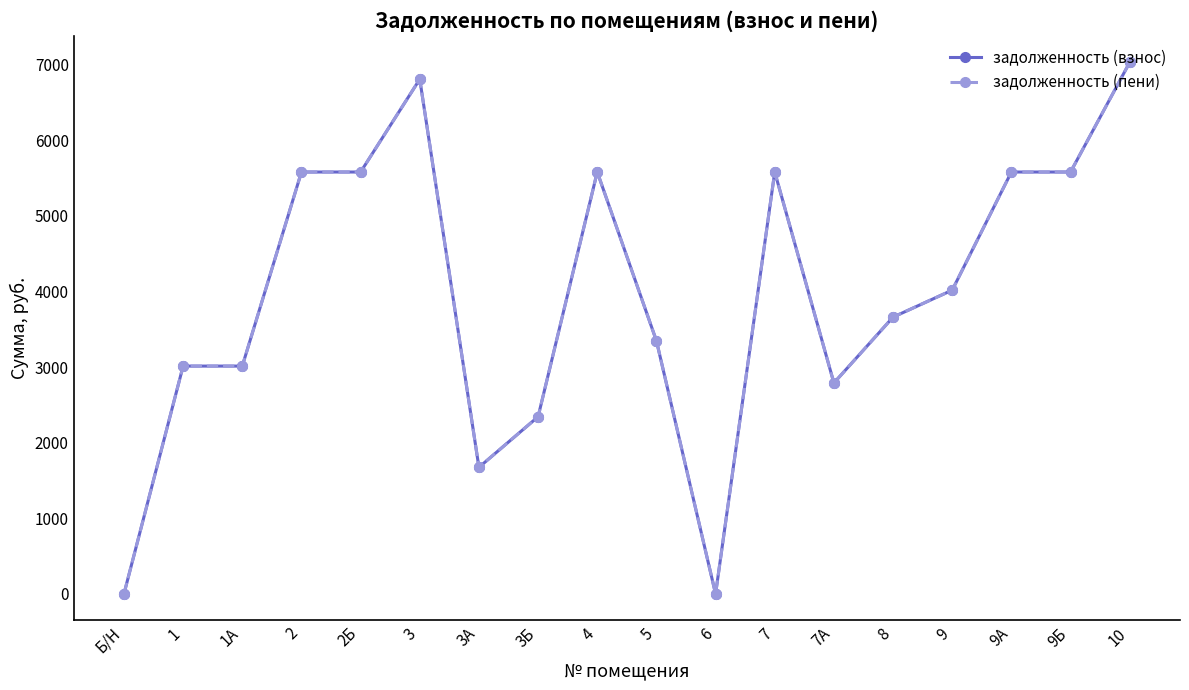

Where is задолженность (пени) nearest to the value 3515?

8